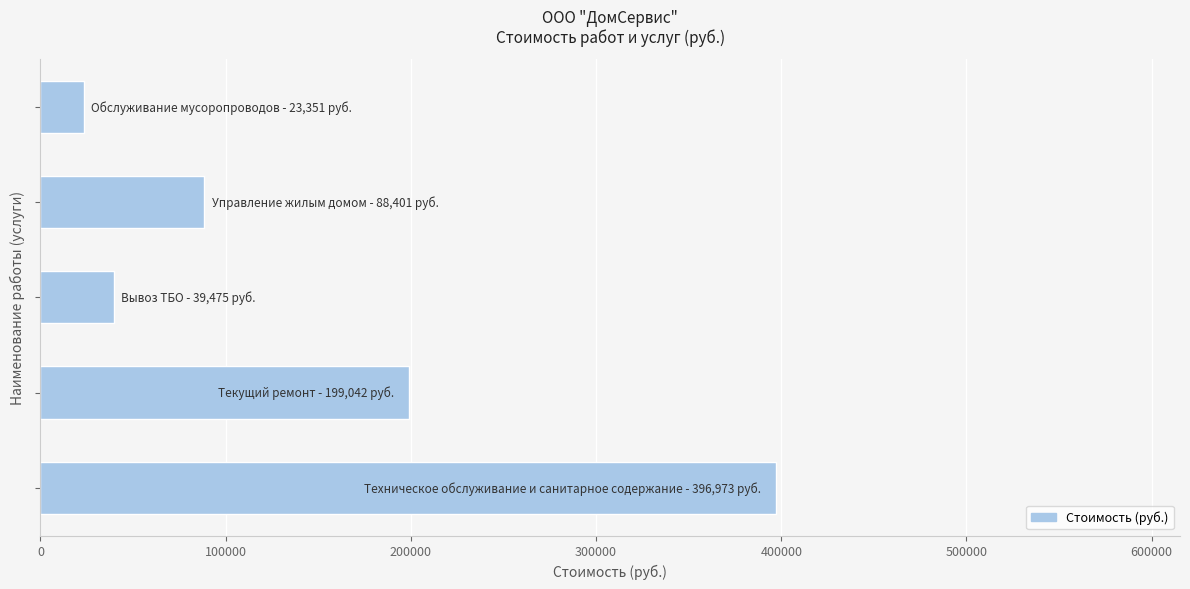

What is the maximum value shown in the chart?

396972.6